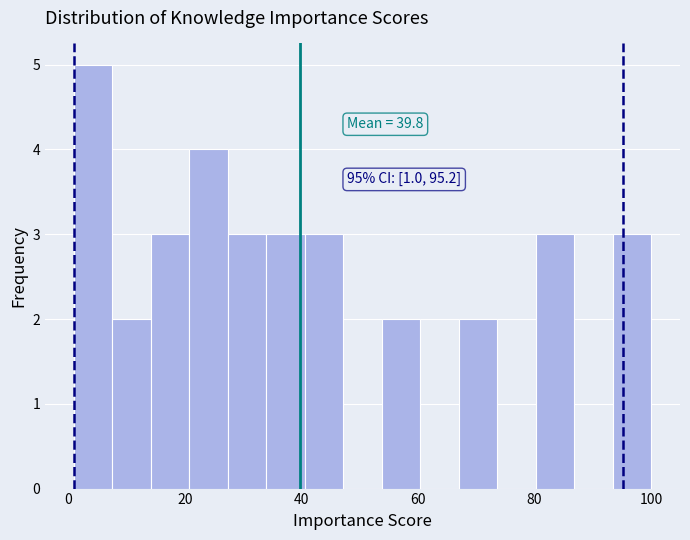

Read against the x-axis, roughly where is the centre of the tallest bar?

4